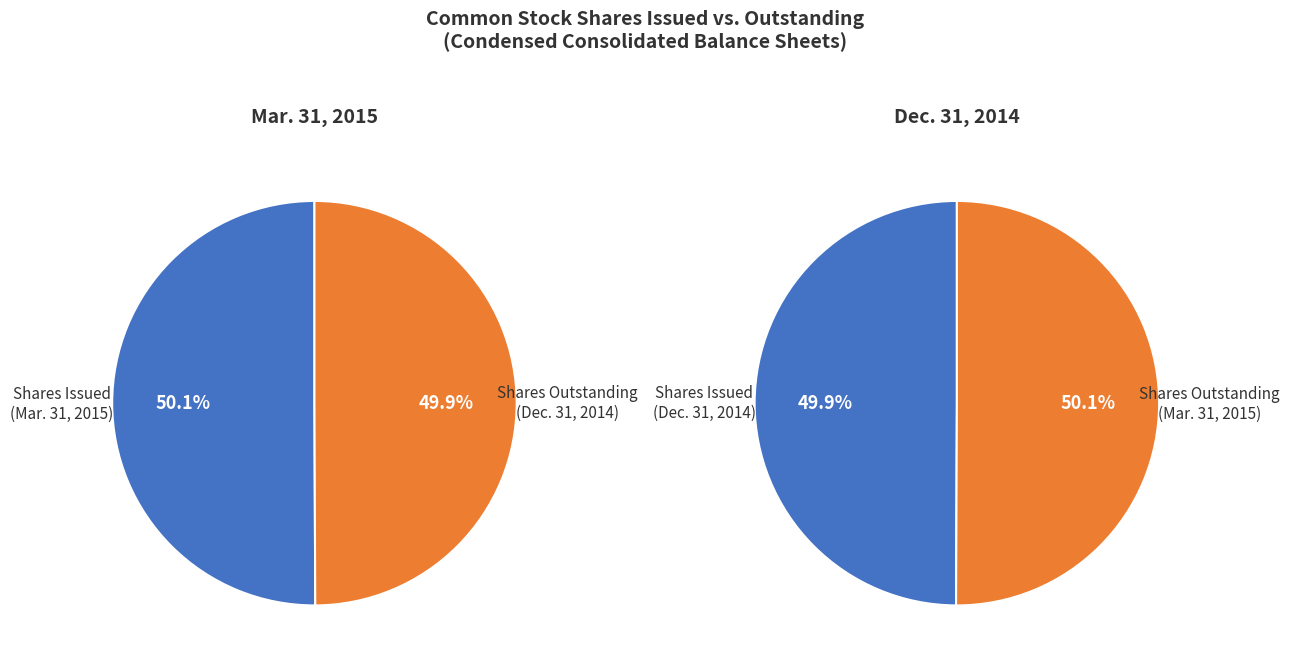

What is the smallest slice in the pie chart?

Common stock, shares outstanding